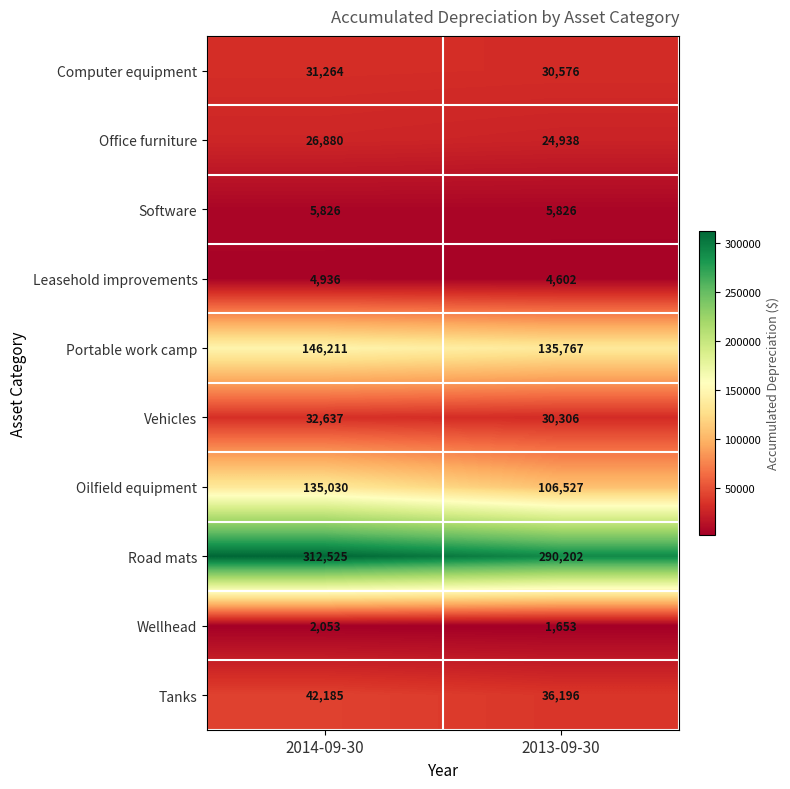

Which series has the widest spread of values?

Oilfield equipment